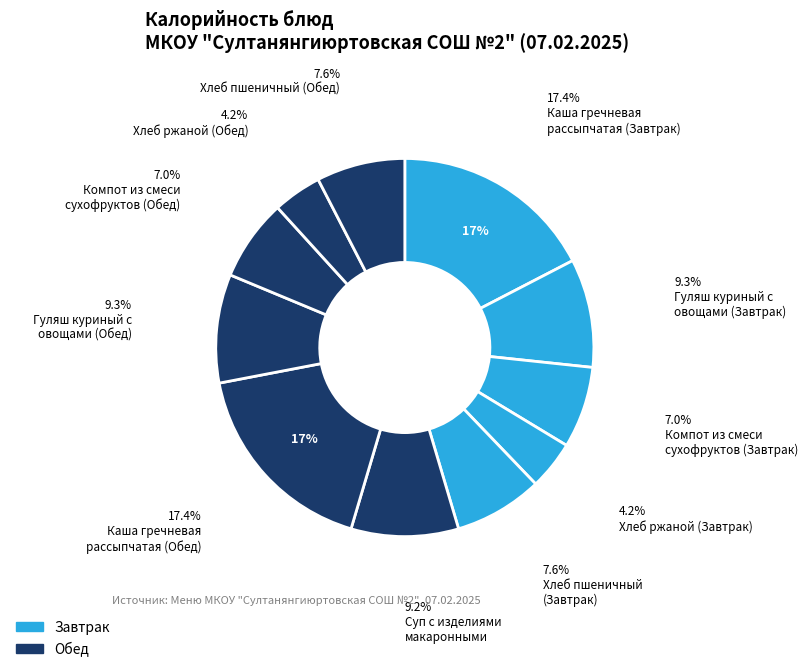

To the nearest percent, what is the difference between the Хлеб ржаной (Завтрак) and Гуляш куриный с овощами (Обед) slice percentages?

5%